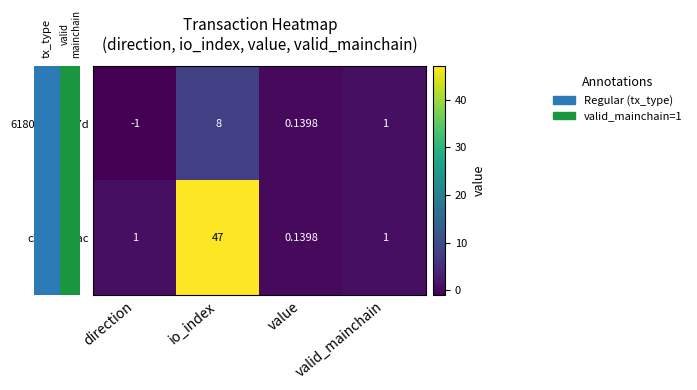

Which series has the largest total across all categories?

c55707...fac